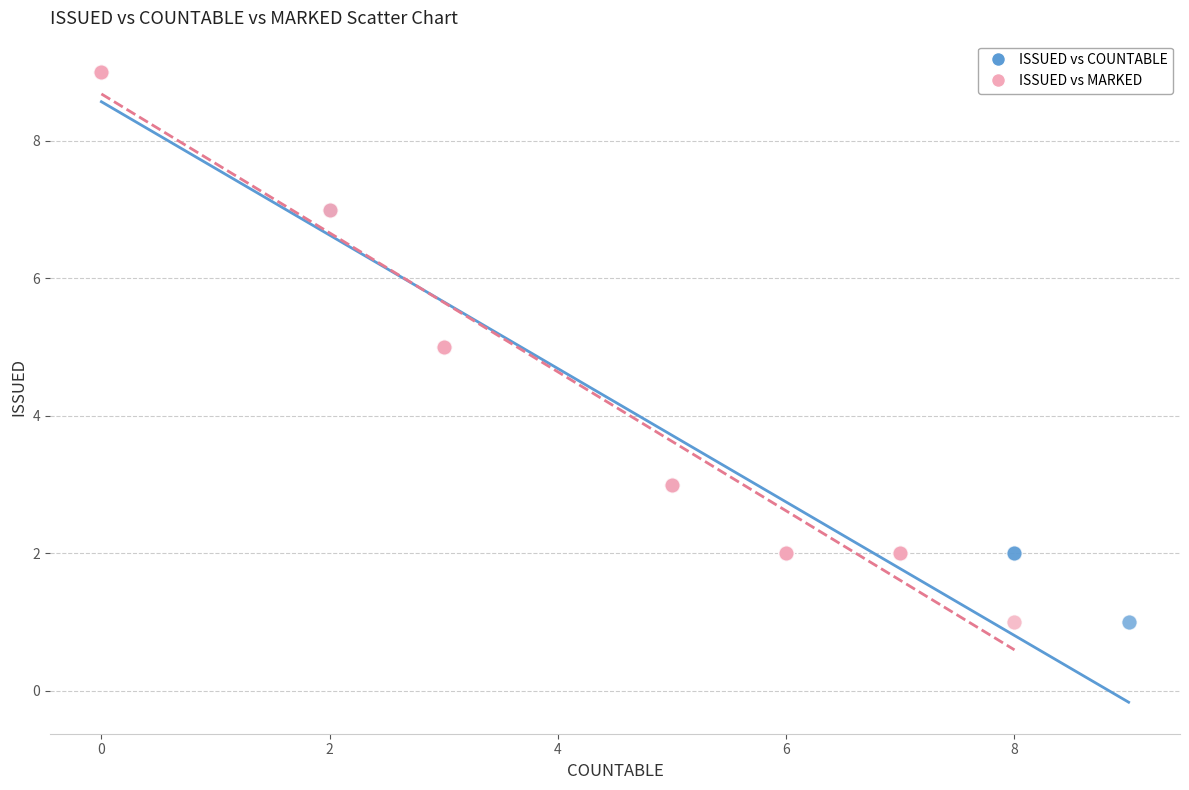

What are all the series names shown in the legend?

ISSUED vs COUNTABLE, ISSUED vs MARKED